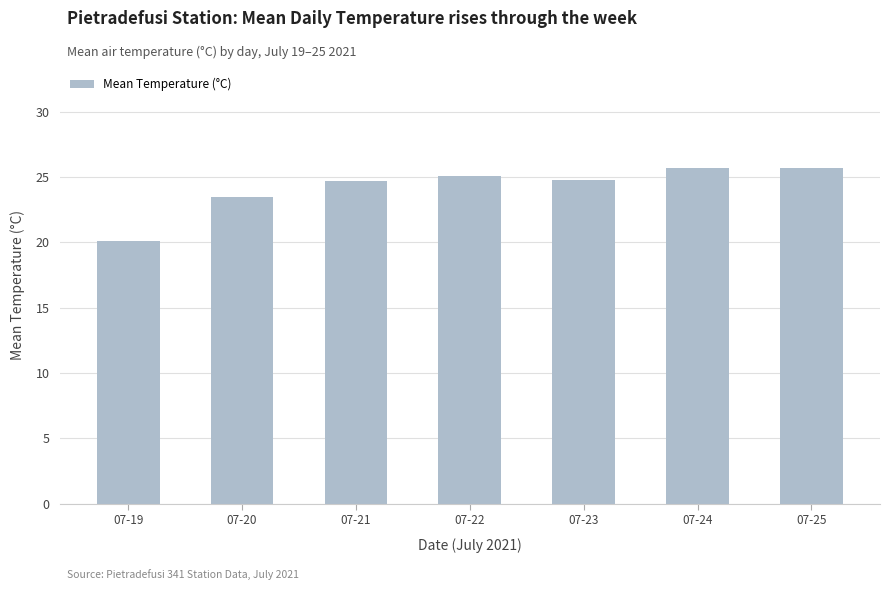

What is the approximate value at 07-23?

24.8